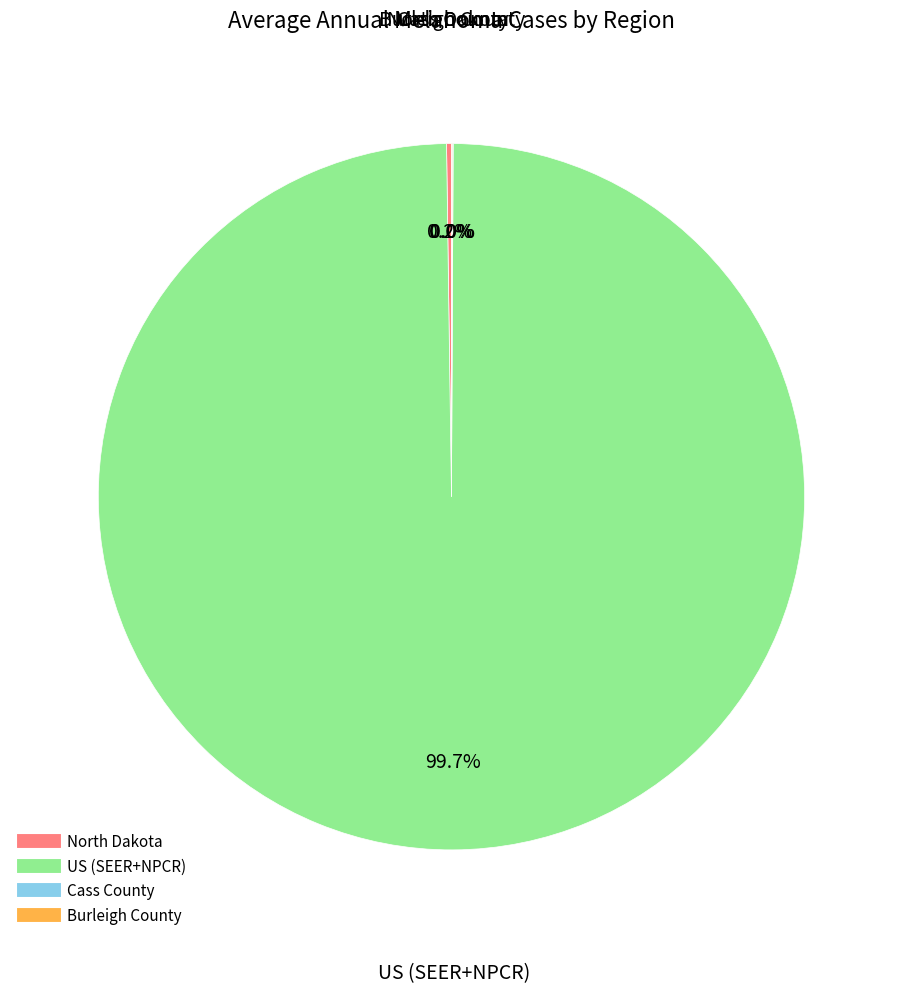

Is there any slice that represents more than half of the pie?

Yes